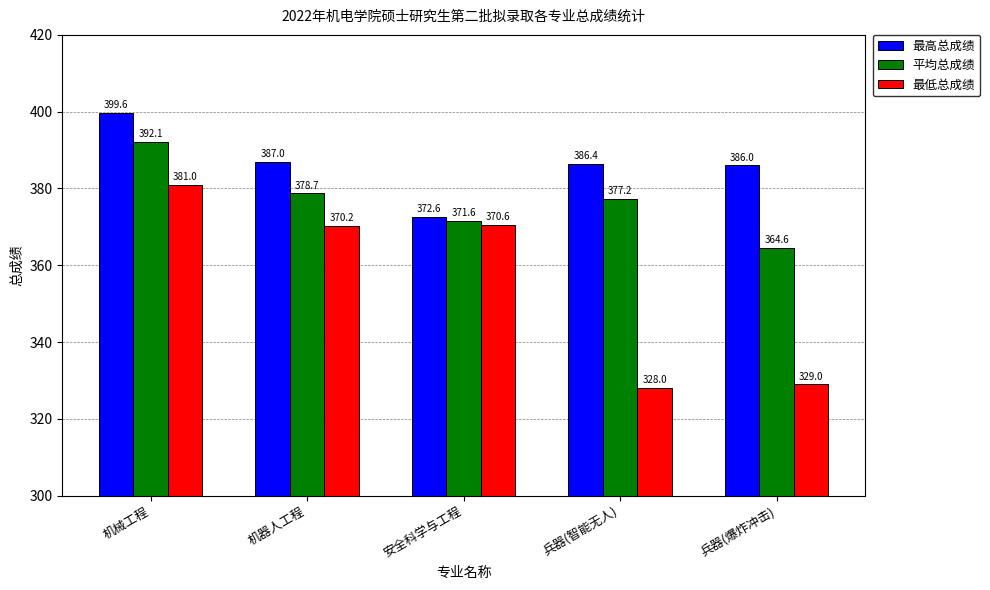

What is the spread (max minus min) of values at 安全科学与工程?

2.0